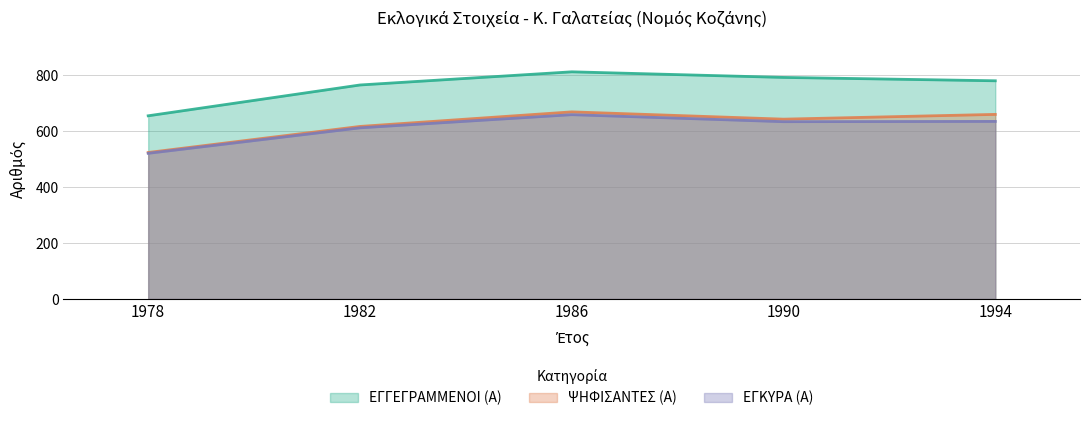

At which label is ΨΗΦΙΣΑΝΤΕΣ (Α) closest to 595?

1982